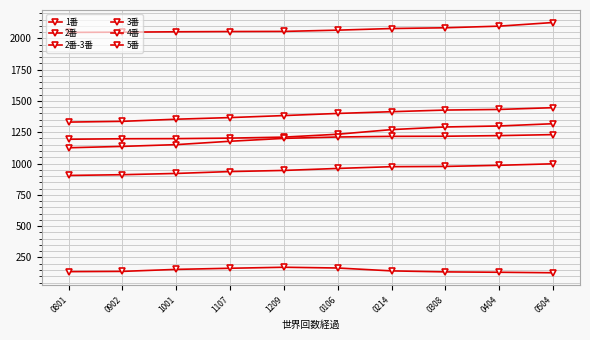

Is it true that 4番 equals 1126 at 0801?

True